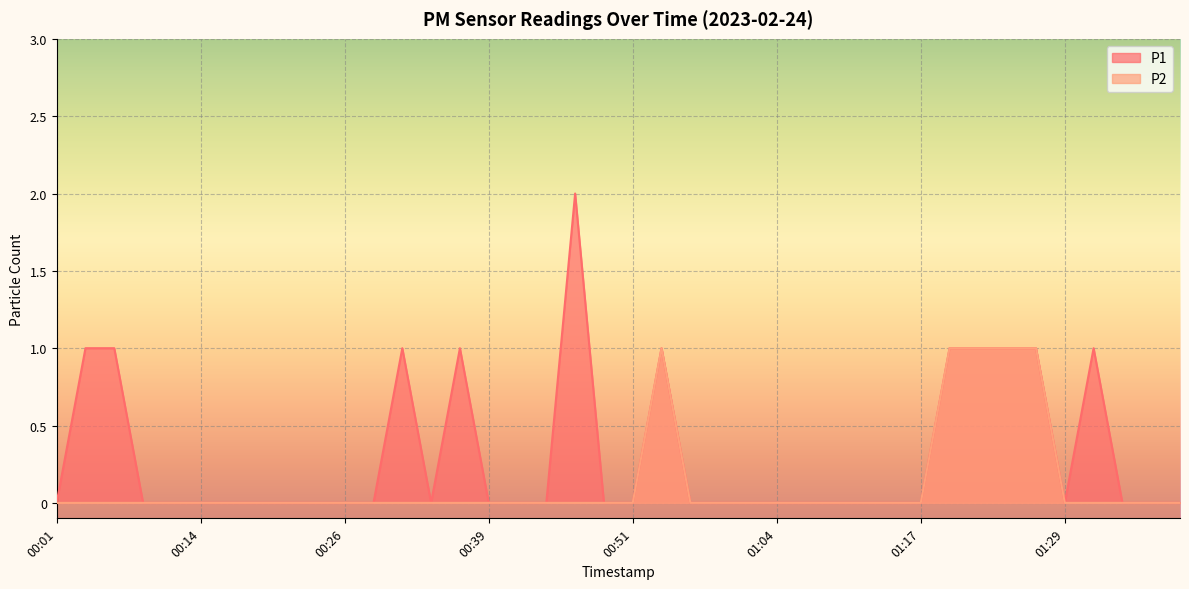

List the series in order of their peak value, lowest first.

P2, P1